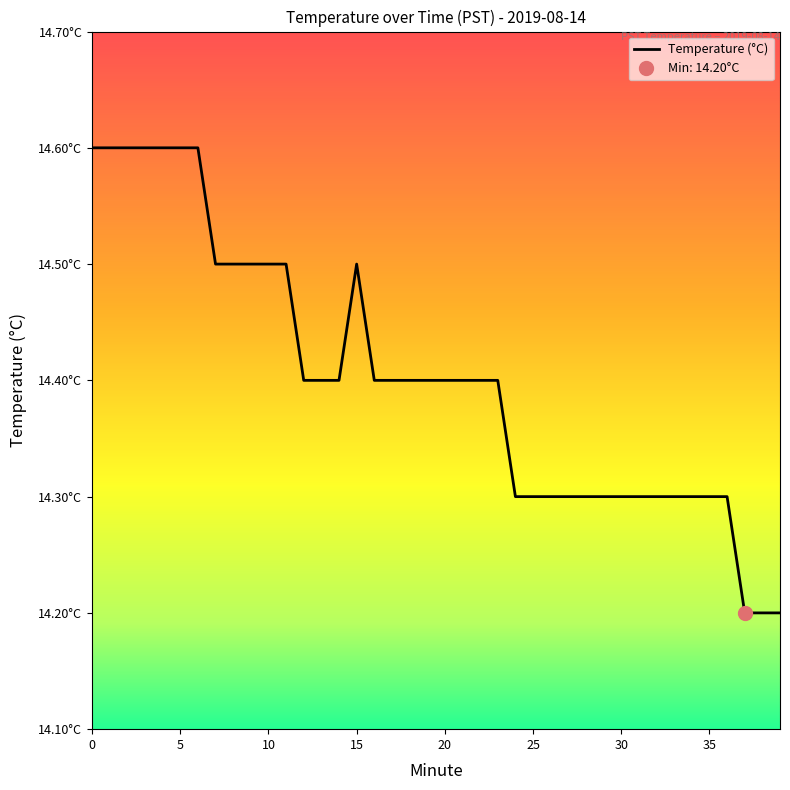

How many points are higher than both their immediate neighbors (excluding endpoints)?

1